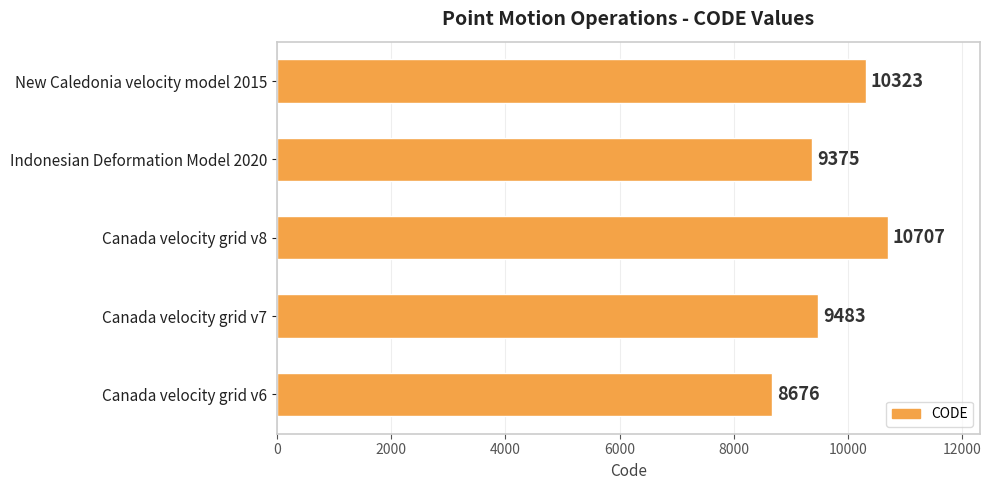

Rank the categories by value from highest to lowest.

Canada velocity grid v8, New Caledonia velocity model 2015, Canada velocity grid v7, Indonesian Deformation Model 2020, Canada velocity grid v6